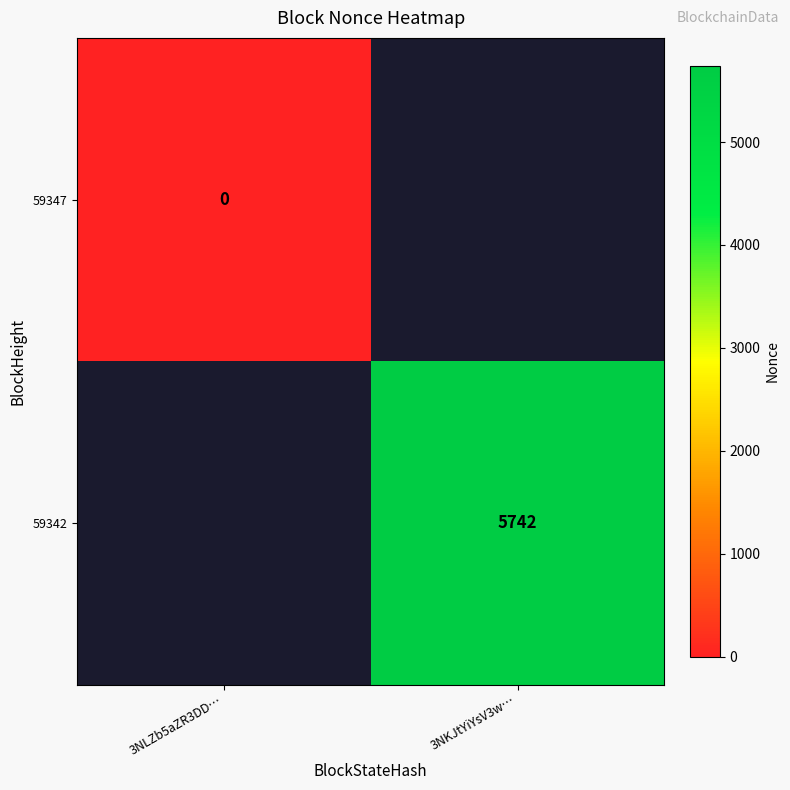

True or false: 59342 has a value of 1984 at 3NKJtYiYsV3w….

False